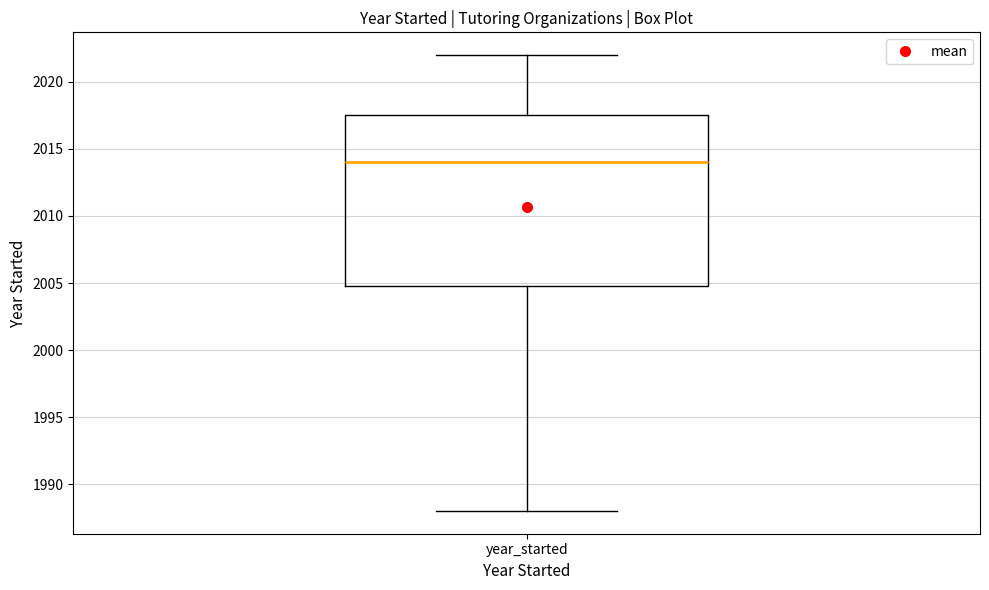

Where is the upper edge of the box for year_started on the y-axis? The values are not printed on the chart, so give them approximately, as read against the axis.

2017.5